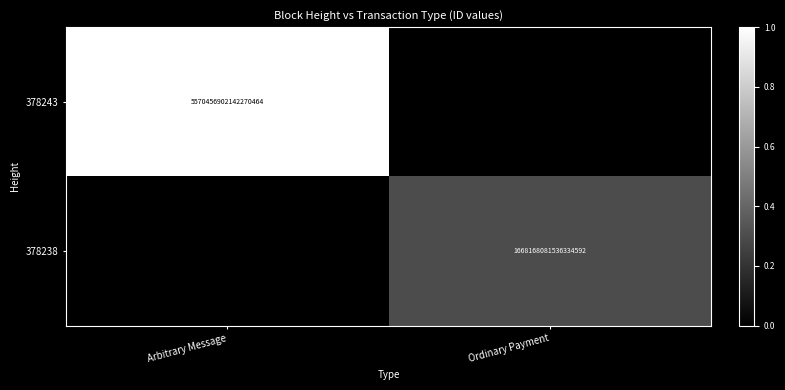

Is it true that 378243 equals 3296306909935735296 at Arbitrary Message?

False